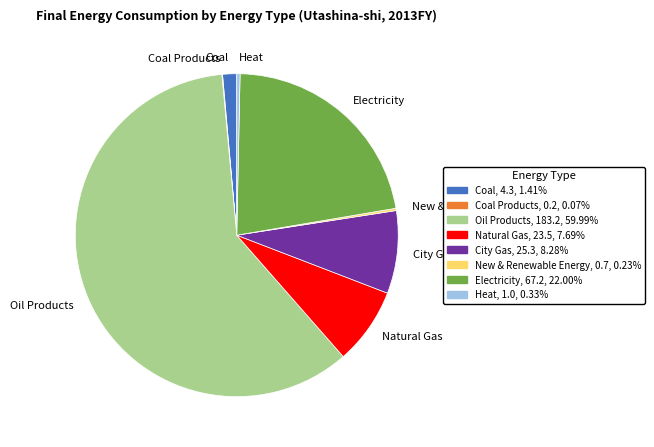

Is it true that City Gas is 21% of the pie?

False